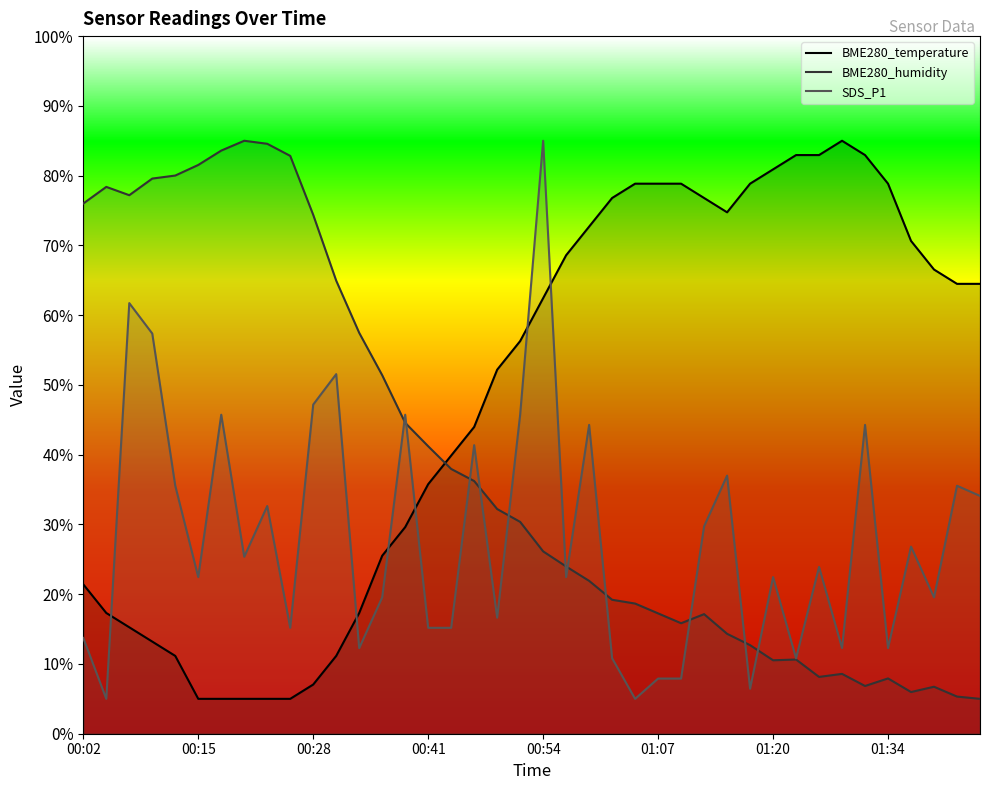

What is the greatest value displayed?

85.0